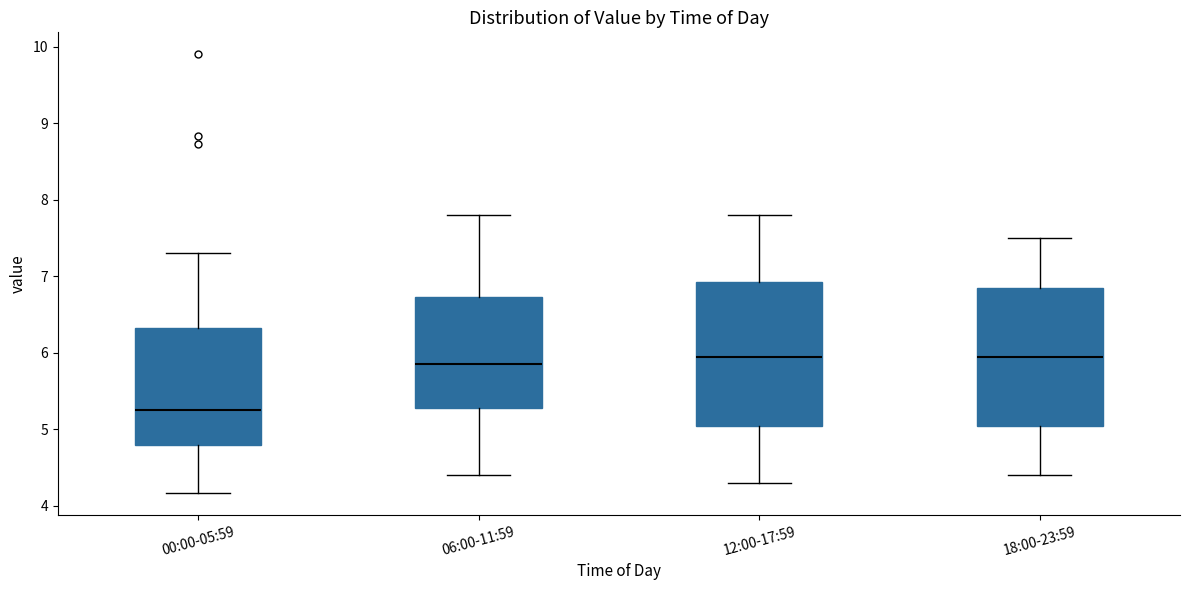

Reading left to right, transcribe this box plot: for each box, give where its median line is, the range the box spans, and where its two whiskers end, as read against the y-axis. The values are not printed on the chart, so give them approximately, as read against the axis.

00:00-05:59: median 5.3, box 4.8 to 6.3, whiskers 4.2 to 7.3
06:00-11:59: median 5.9, box 5.3 to 6.7, whiskers 4.4 to 7.8
12:00-17:59: median 6.0, box 5.1 to 6.9, whiskers 4.3 to 7.8
18:00-23:59: median 6.0, box 5.1 to 6.9, whiskers 4.4 to 7.5